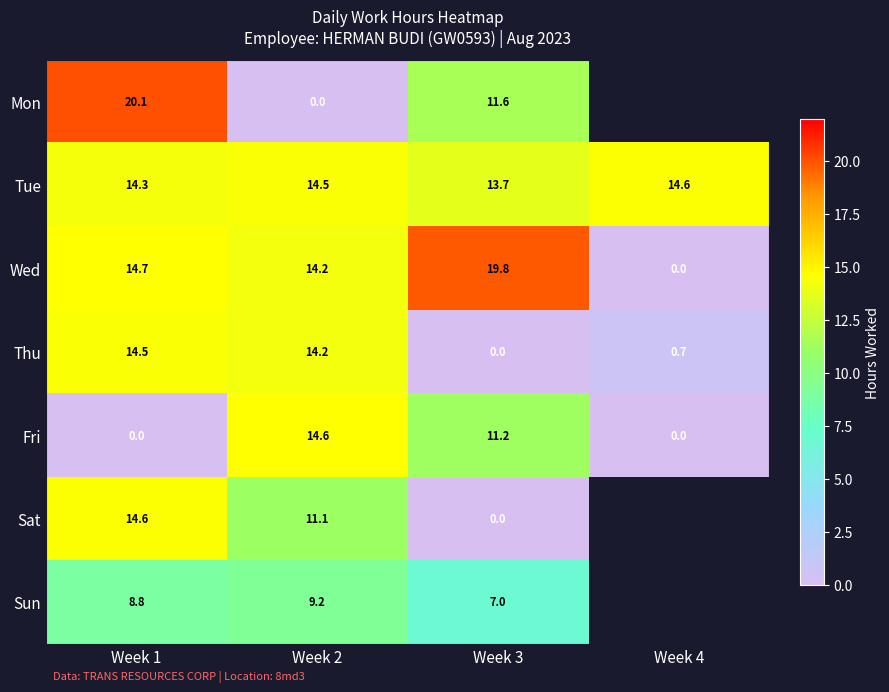

Count the number of data series in this chart.

7